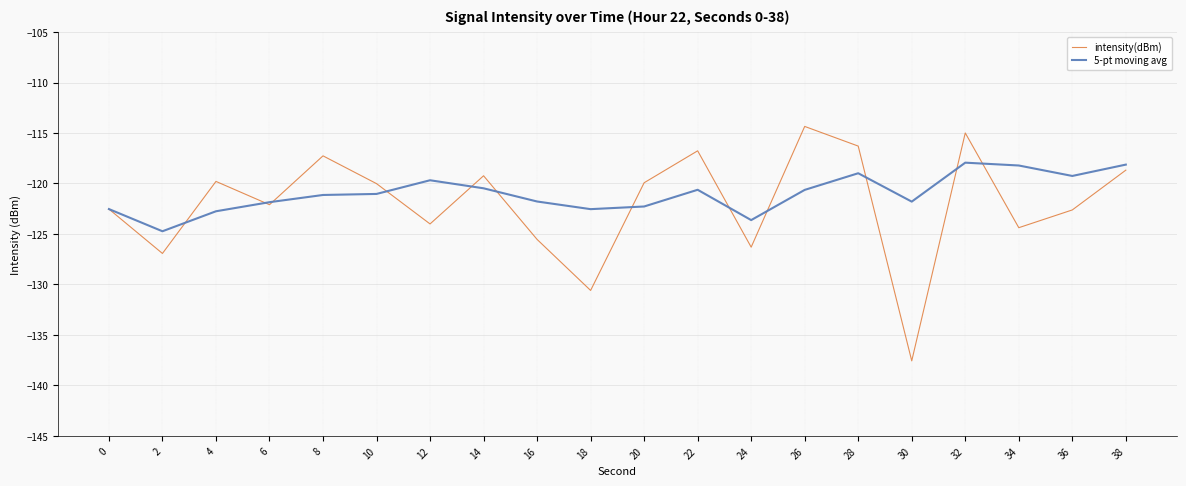

Rank the series by their maximum value, from highest to lowest.

intensity(dBm), 5-pt moving avg